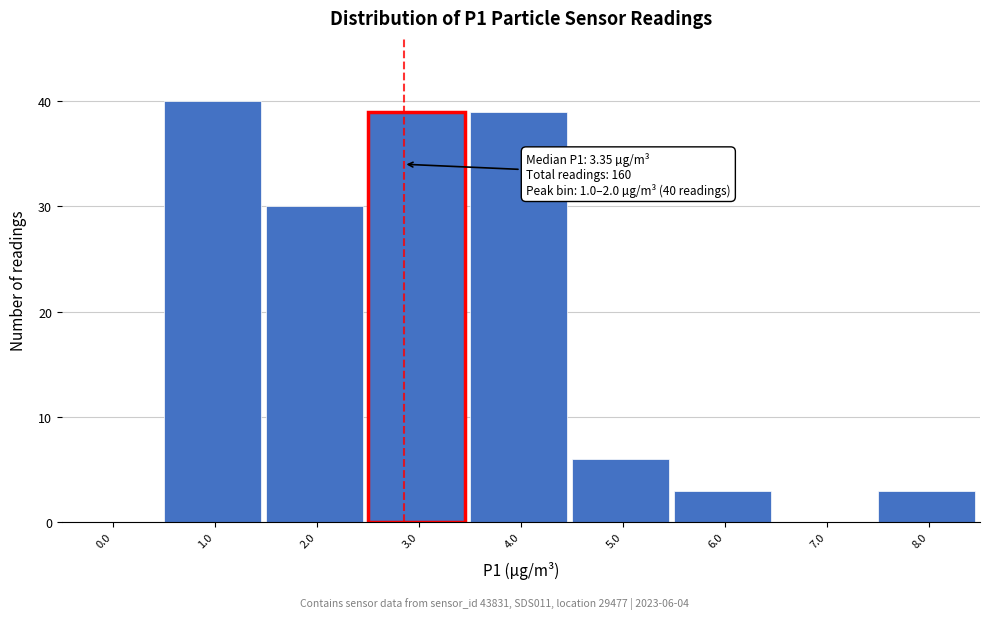

Reading left to right, what are all the values shown in this chart?

0.0=0	1.0=40	2.0=30	3.0=39	4.0=39	5.0=6	6.0=3	7.0=0	8.0=3